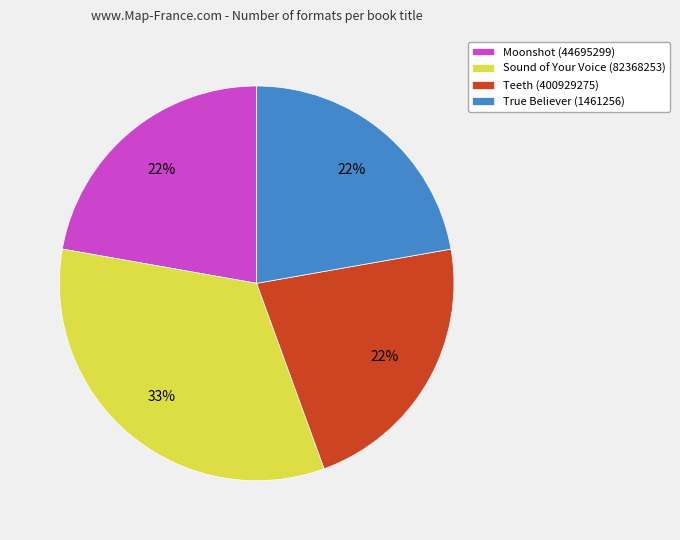

How many slices are in this pie chart?

4